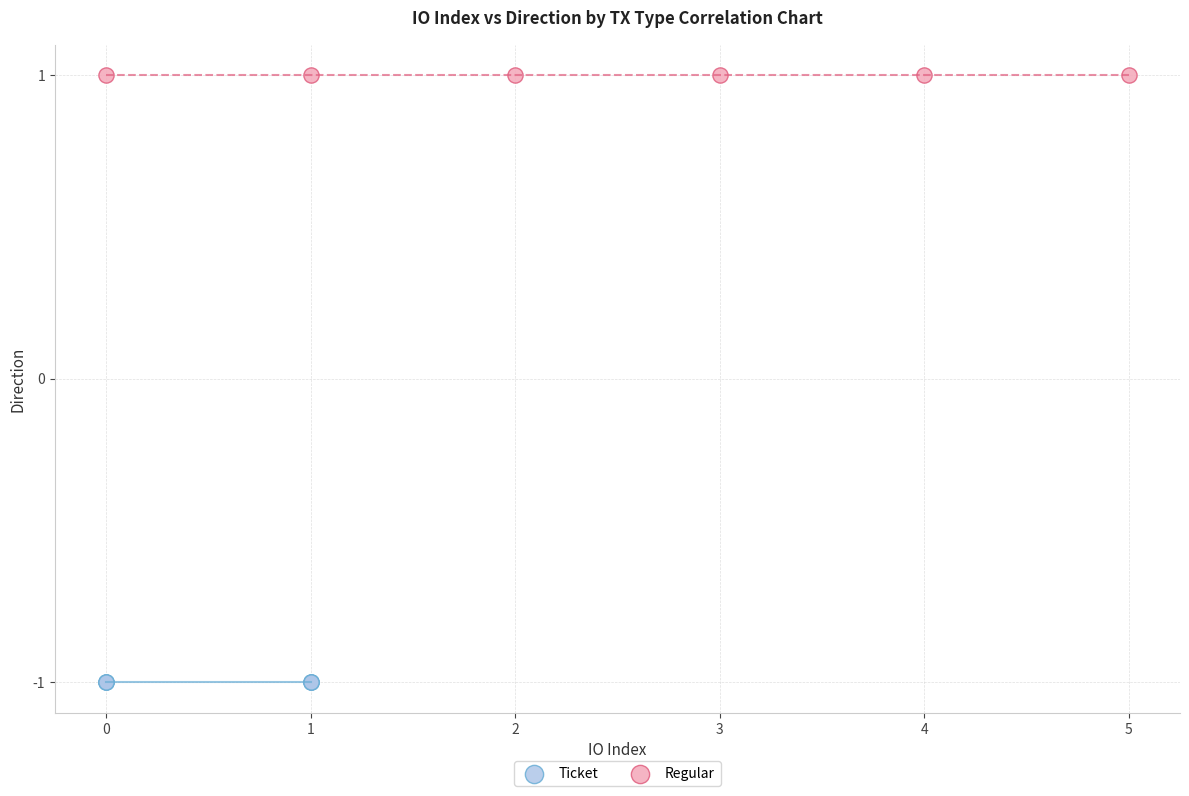

Which series reaches the maximum Y coordinate?

Regular